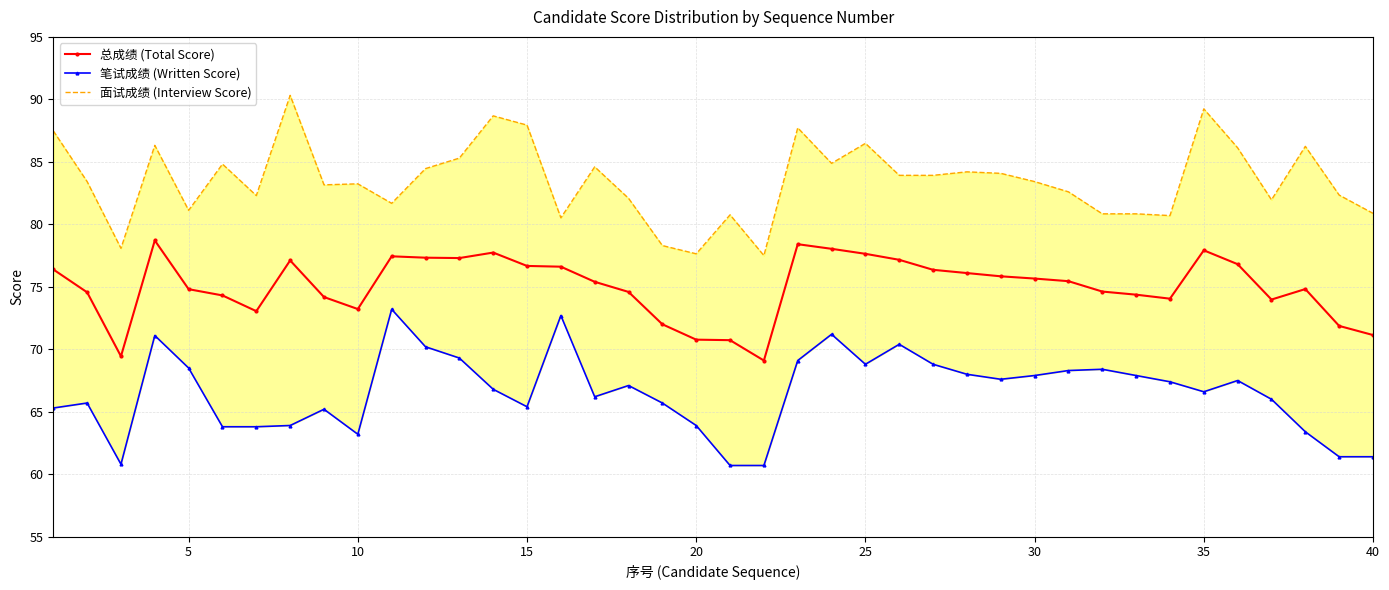

True or false: 总成绩 (Total Score) has more than 2 points higher than both neighbors.

True